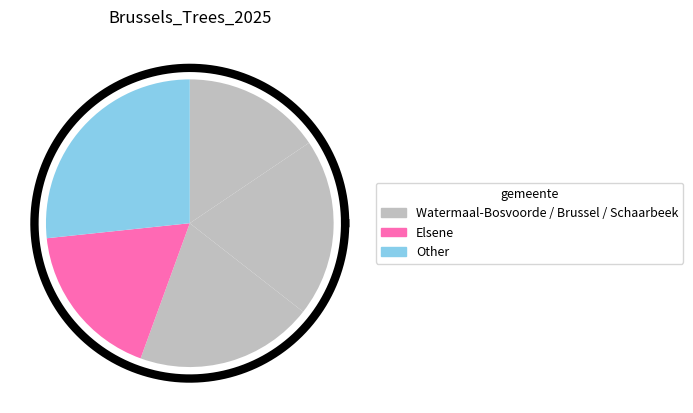

Which category has the biggest portion of the pie?

Watermaal-Bosvoorde